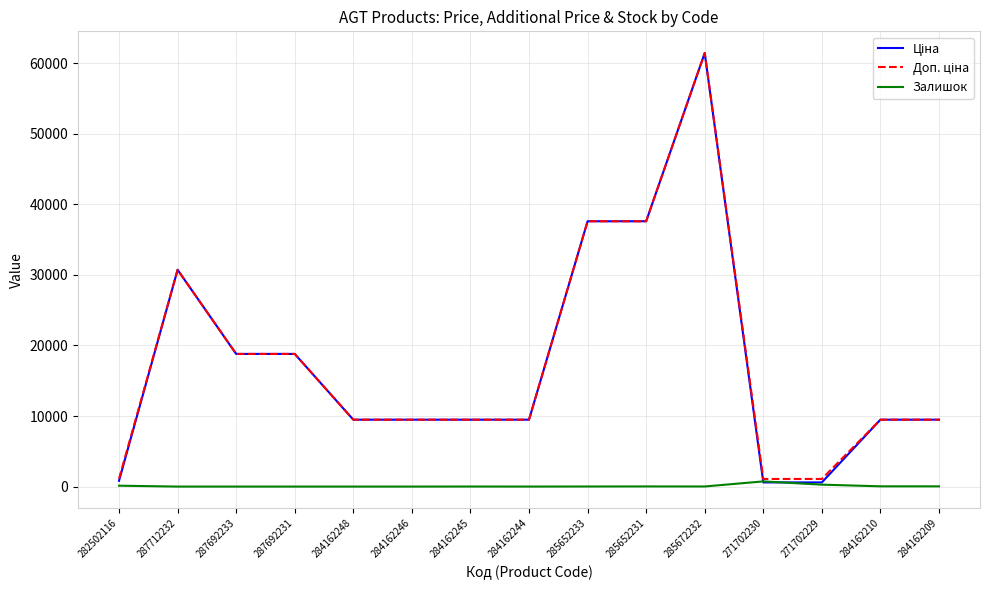

Which category has the highest value across all series?

285672232